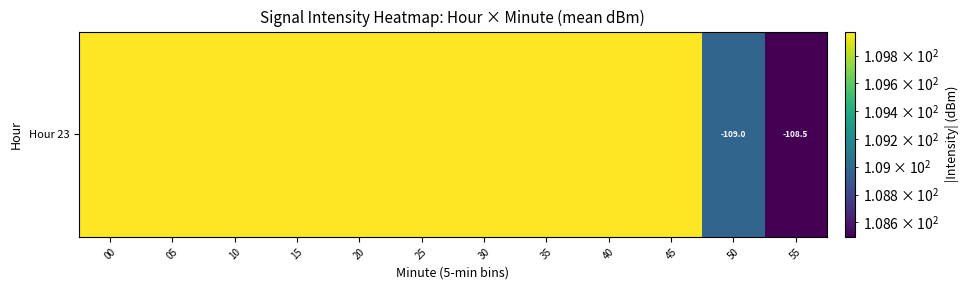

Rank the categories by value from lowest to highest.

55, 50, 00, 05, 10, 15, 20, 25, 30, 35, 40, 45